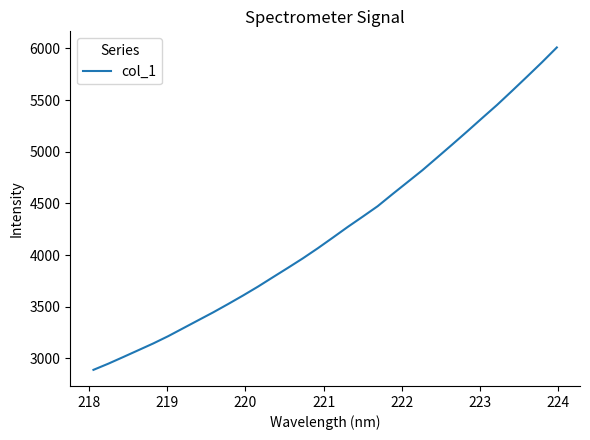

What is the difference between the maximum and minimum values?

3118.6